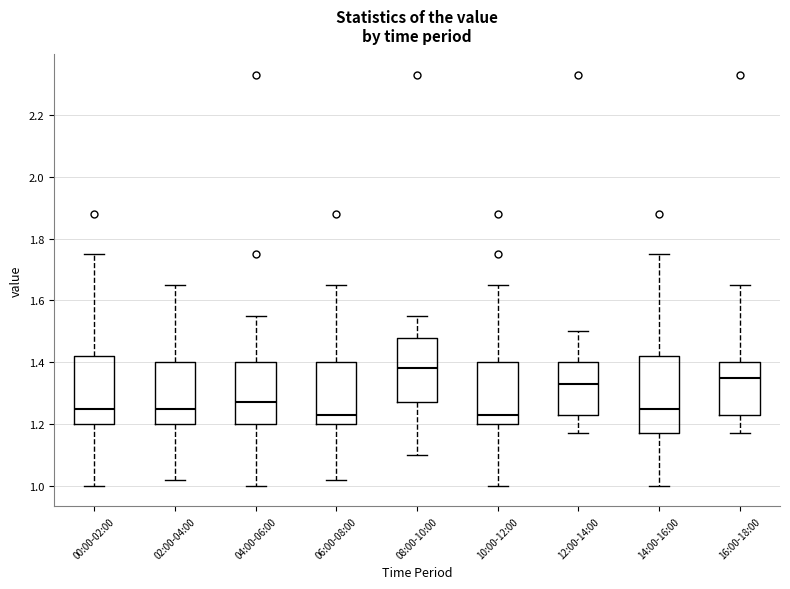

Reading left to right, read every box against the y-axis: the position of its median line, the range the box covers, and the ends of its whiskers. The values are not printed on the chart, so give them approximately, as read against the axis.

00:00-02:00: median 1.26, box 1.20 to 1.42, whiskers 1.00 to 1.76
02:00-04:00: median 1.26, box 1.20 to 1.40, whiskers 1.02 to 1.66
04:00-06:00: median 1.28, box 1.20 to 1.40, whiskers 1.00 to 1.56
06:00-08:00: median 1.24, box 1.20 to 1.40, whiskers 1.02 to 1.66
08:00-10:00: median 1.38, box 1.28 to 1.48, whiskers 1.10 to 1.56
10:00-12:00: median 1.24, box 1.20 to 1.40, whiskers 1.00 to 1.66
12:00-14:00: median 1.34, box 1.24 to 1.40, whiskers 1.18 to 1.50
14:00-16:00: median 1.26, box 1.18 to 1.42, whiskers 1.00 to 1.76
16:00-18:00: median 1.36, box 1.24 to 1.40, whiskers 1.18 to 1.66